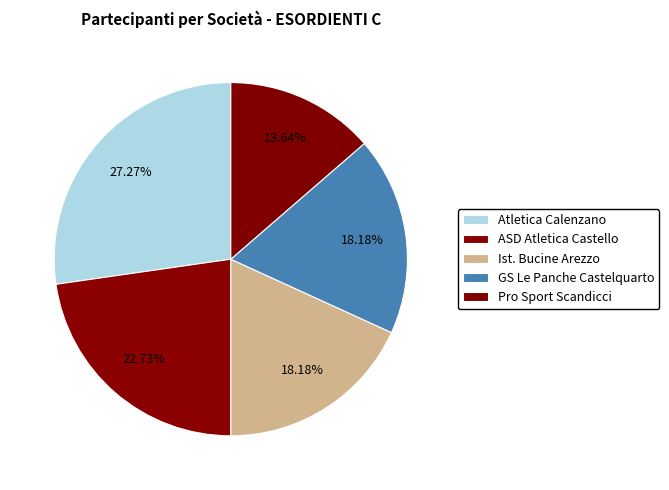

True or false: ASD Atletica Castello accounts for 13% of the total.

False